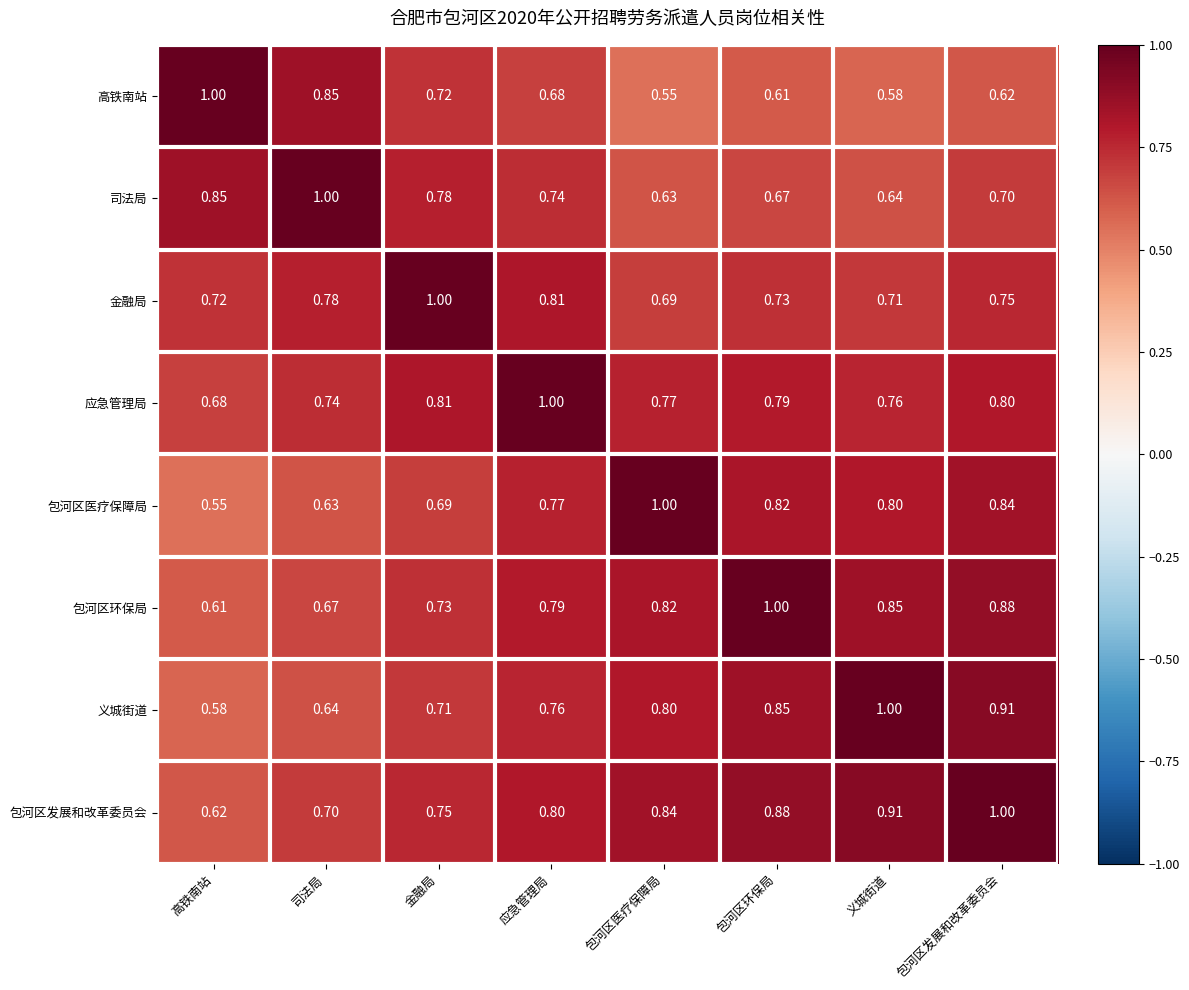

At which category is the sum across all series the highest?

包河区发展和改革委员会